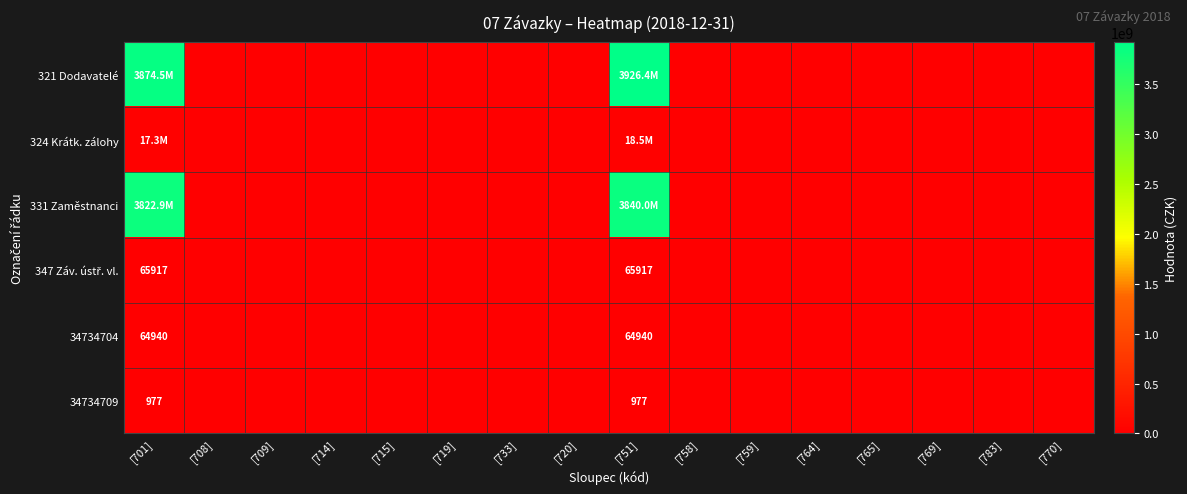

At how many categories does at least one series exceed 2891305901?

2